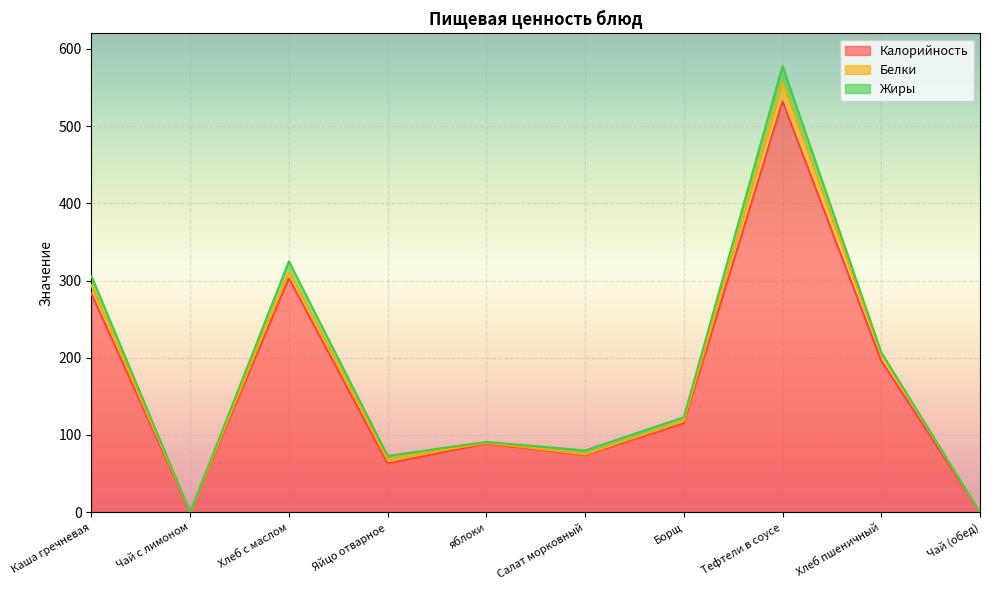

At Тефтели в соусе, list the series in order from smallest to largest.

Жиры, Белки, Калорийность